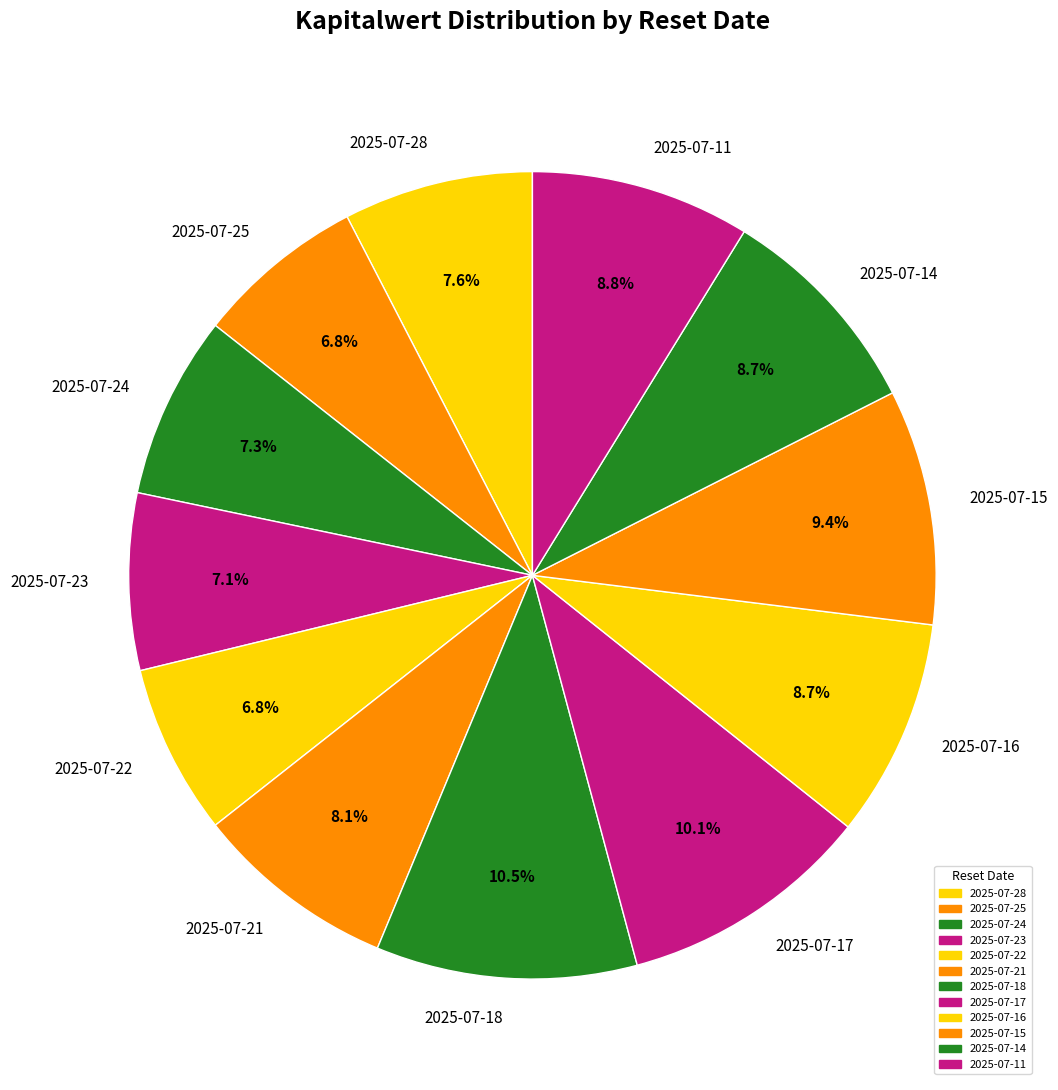

Combined, what portion of the pie is 2025-07-11 and 2025-07-14?

17.5%